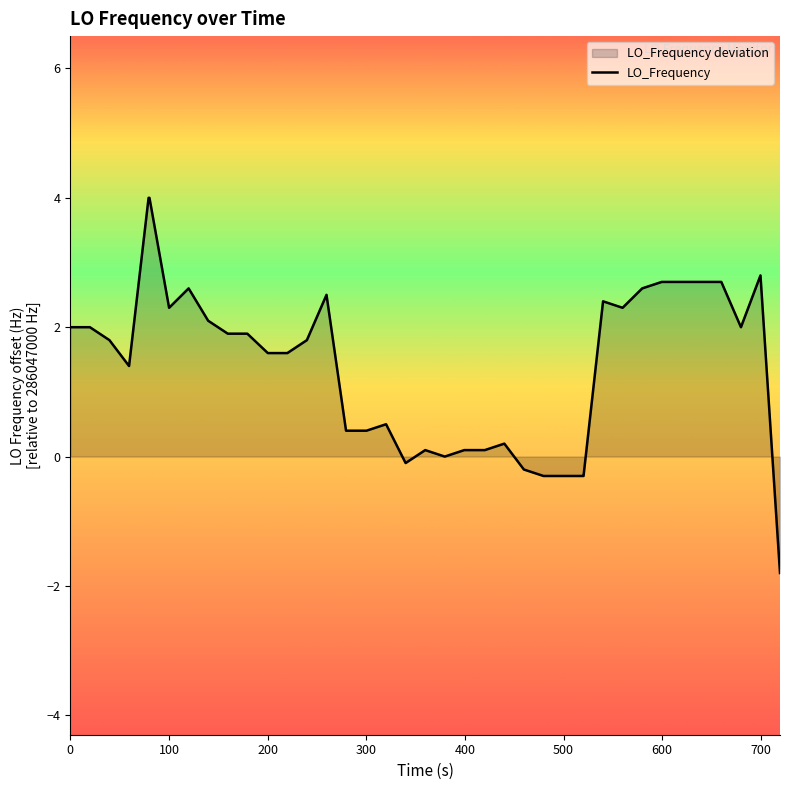

What is the greatest value displayed?

4.0